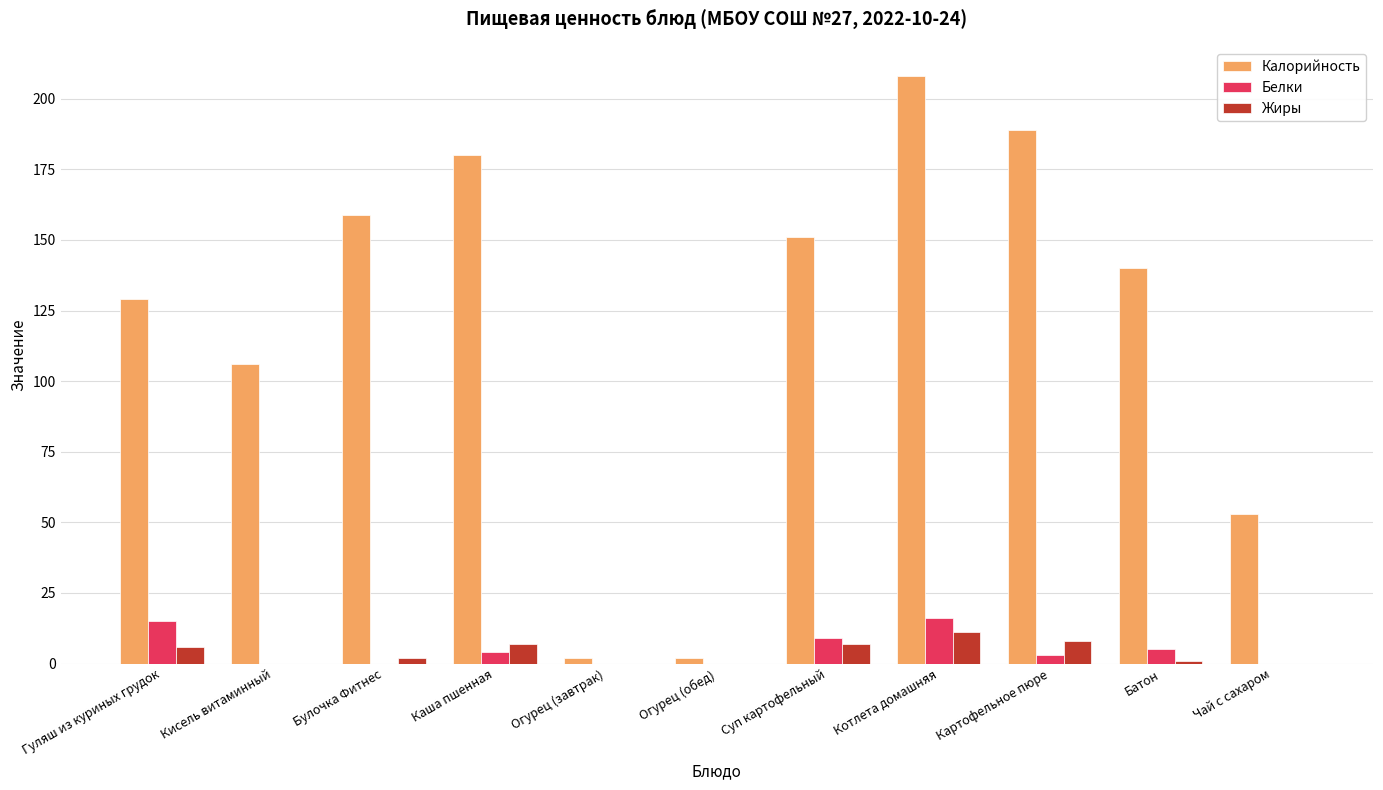

Which series changed the most between Кисель витаминный and Огурец (завтрак)?

Калорийность